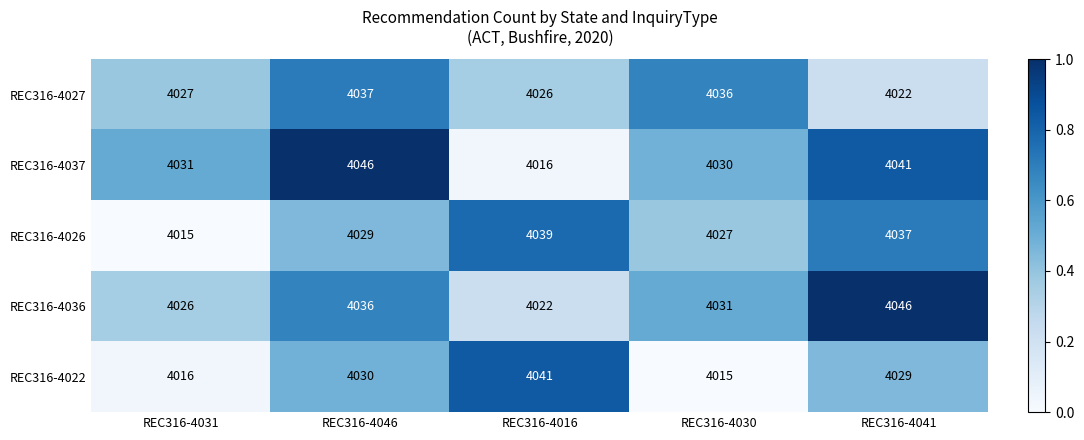

Count the number of categories in the chart.

5